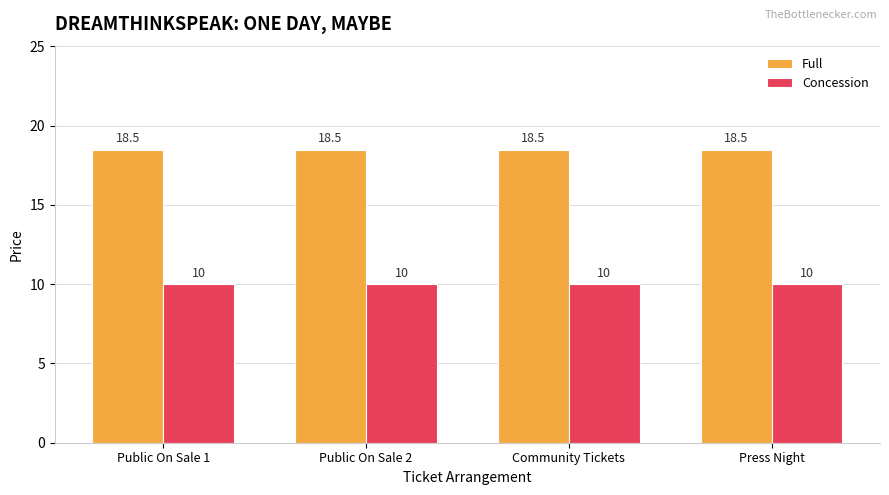

Is the value of Concession at Community Tickets greater than the value of Full at Community Tickets?

No